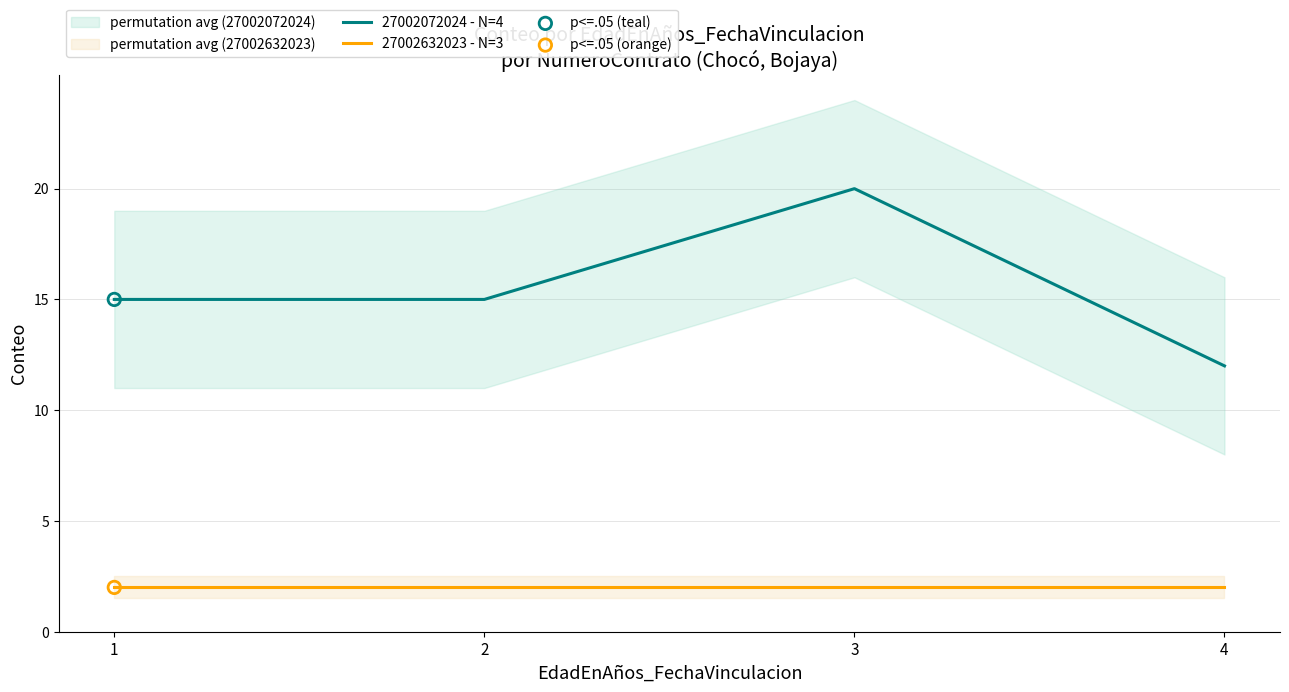

Approximately how many times larger is the value at 1 compared to 3?

0.8